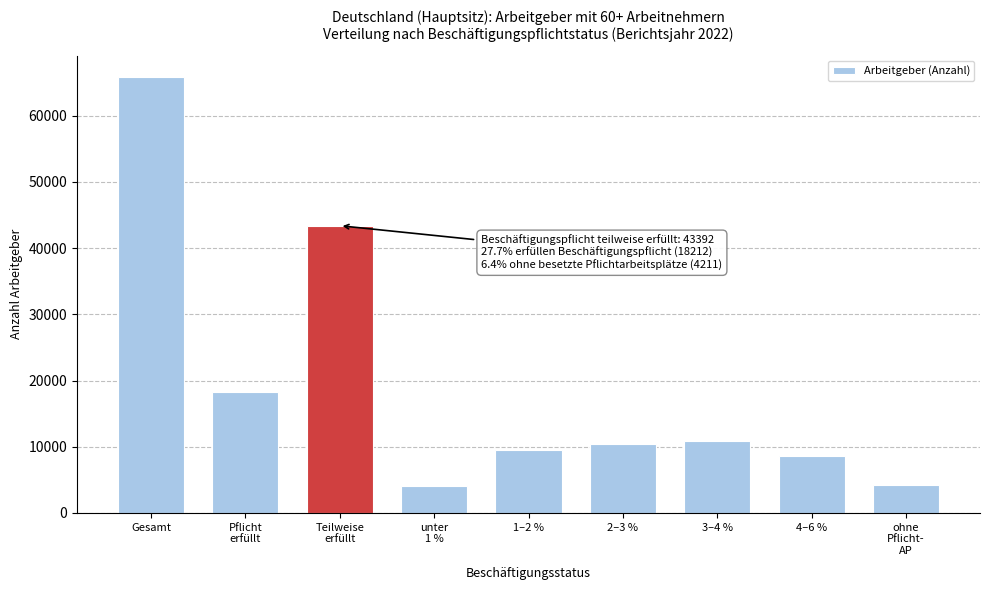

What is the difference between the second highest and second lowest values?

39181